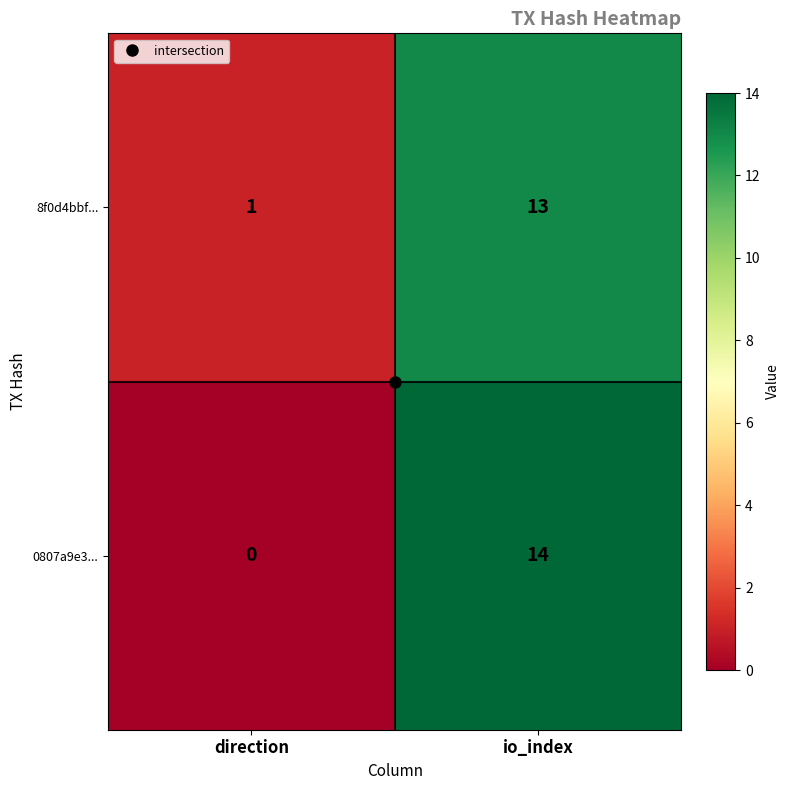

Which series changed the most between direction and io_index?

0807a9e3...